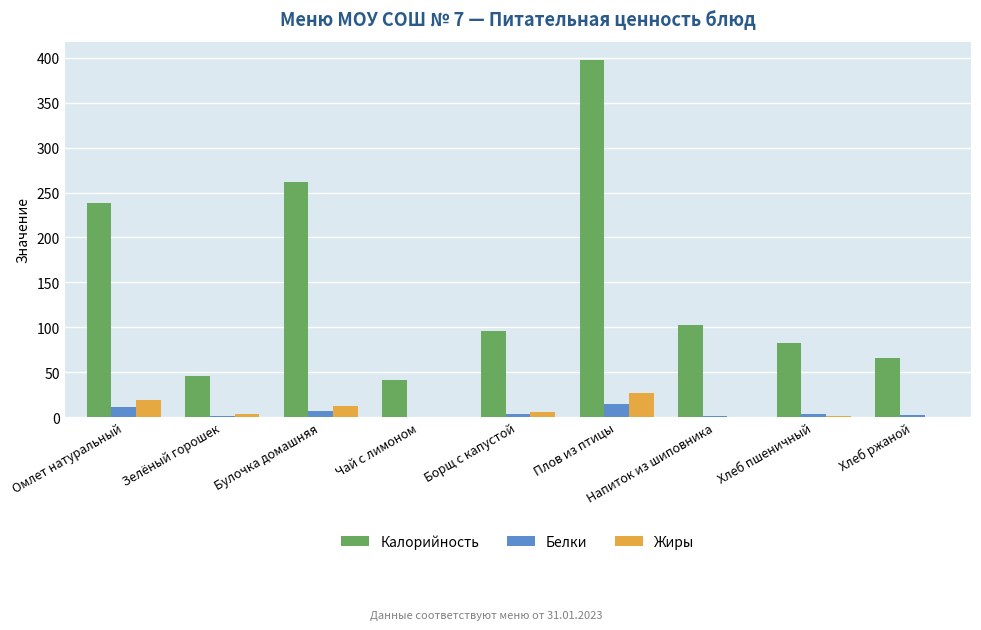

Is the value of Белки at Хлеб ржаной greater than the value of Калорийность at Булочка домашняя?

No